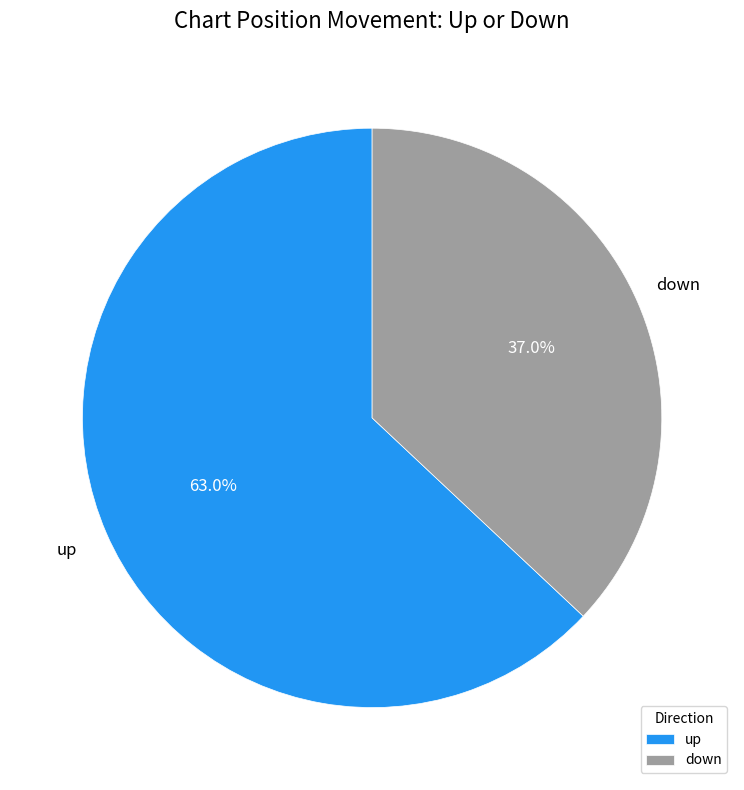

Between up and down, which is larger?

up